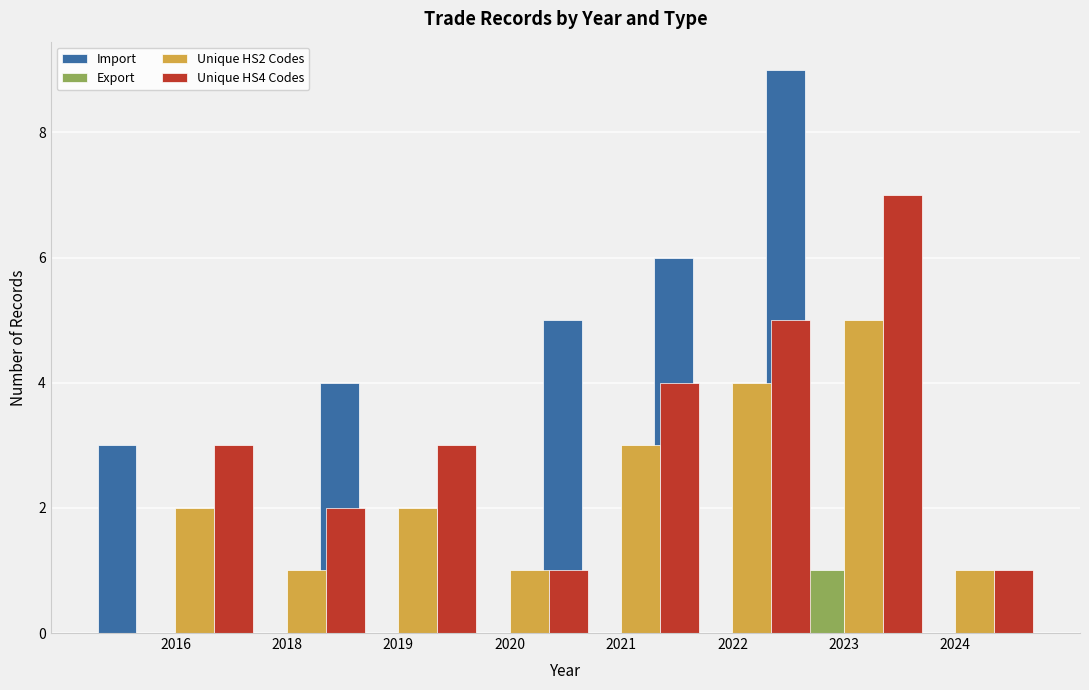

What are all the series names shown in the legend?

Import, Export, Unique HS2 Codes, Unique HS4 Codes